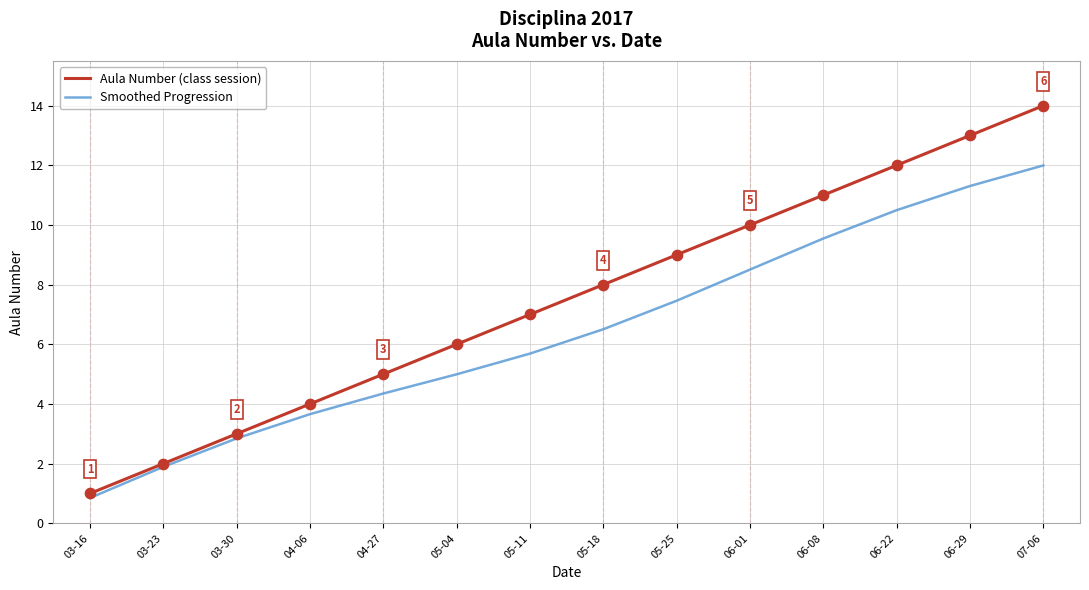

What is the difference between the highest and lowest values at 06-22?

1.5